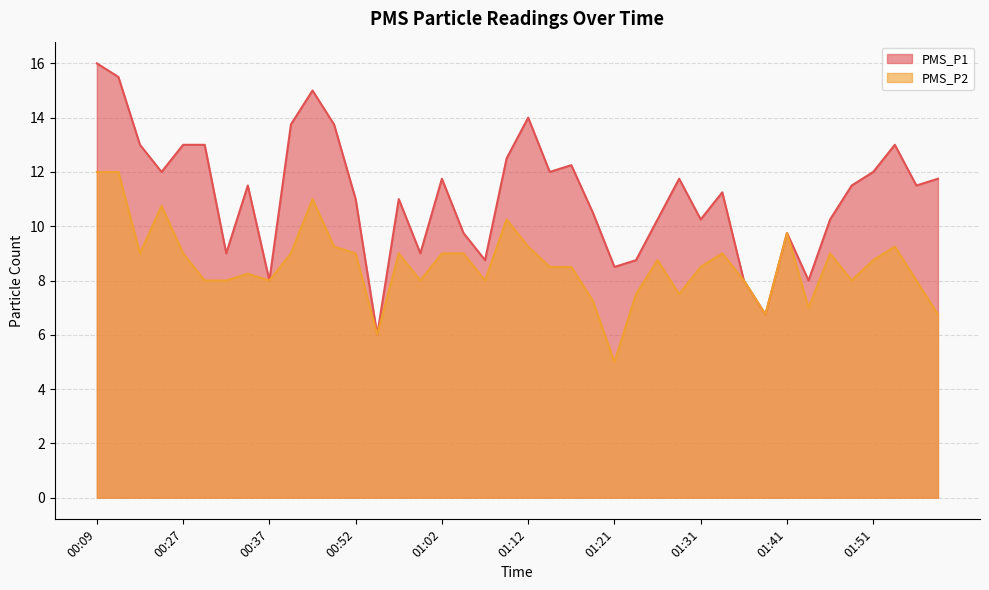

True or false: PMS_P2 and PMS_P1 cross at least once.

False